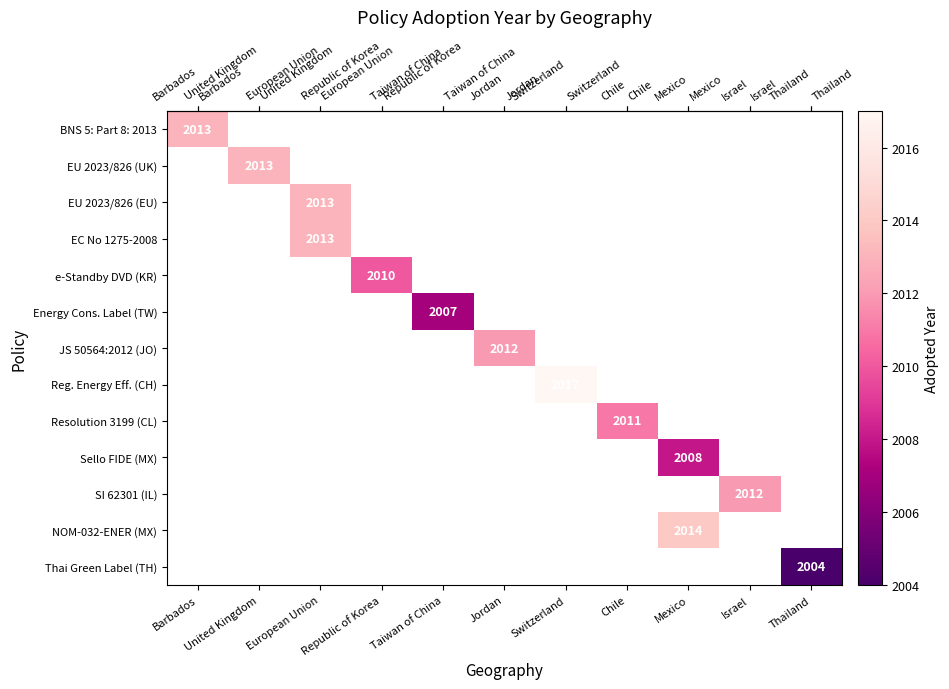

How many series are shown in this chart?

13